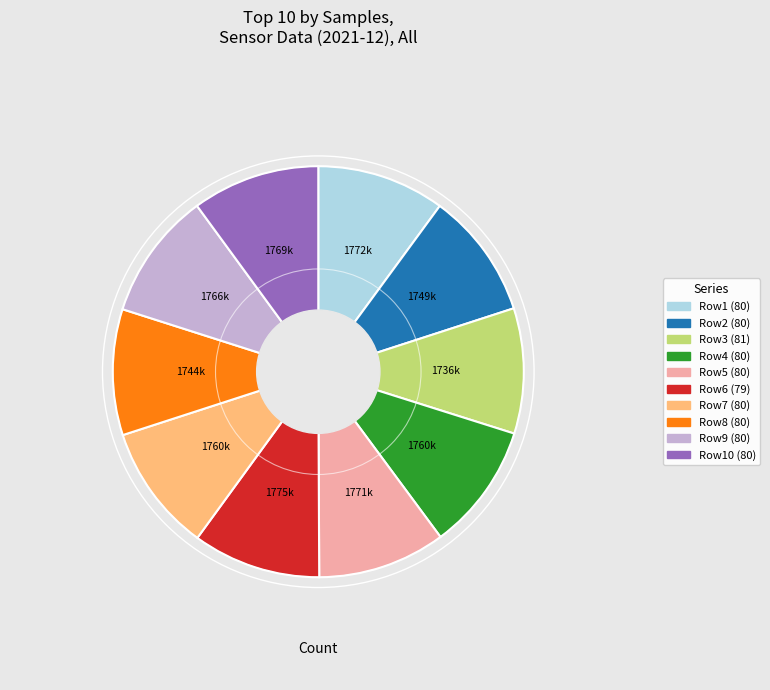

Count the number of slices in the pie.

10